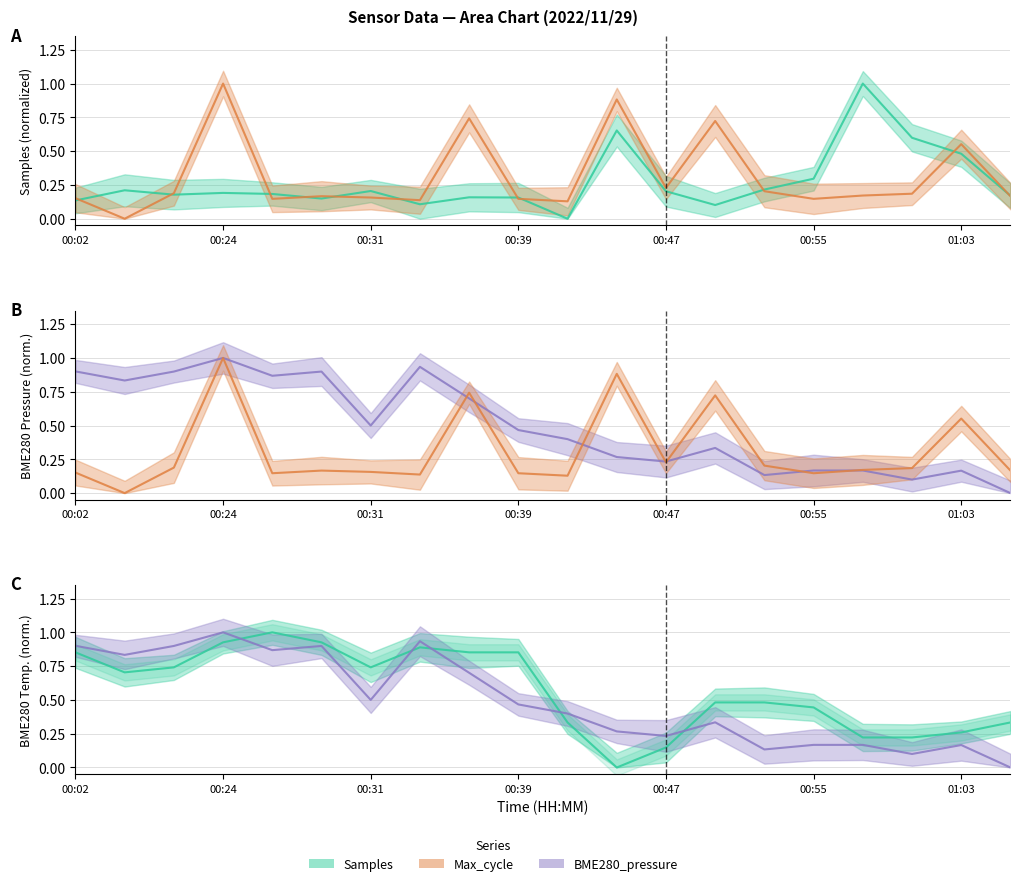

What are all the series names shown in the legend?

Samples, Max_cycle, BME280_pressure